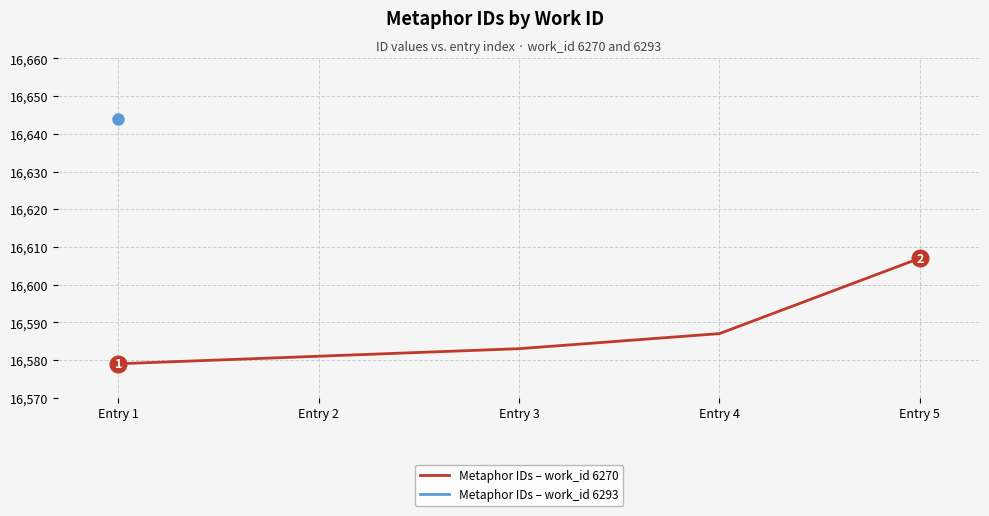

What is the minimum value shown in the chart?

16579